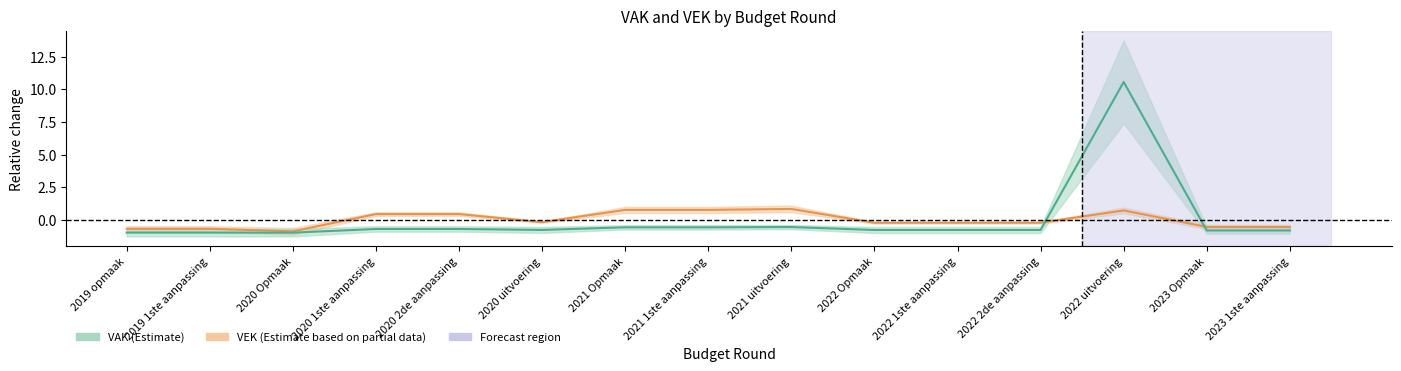

Read the VEK value at 2020 1ste aanpassing.

0.5